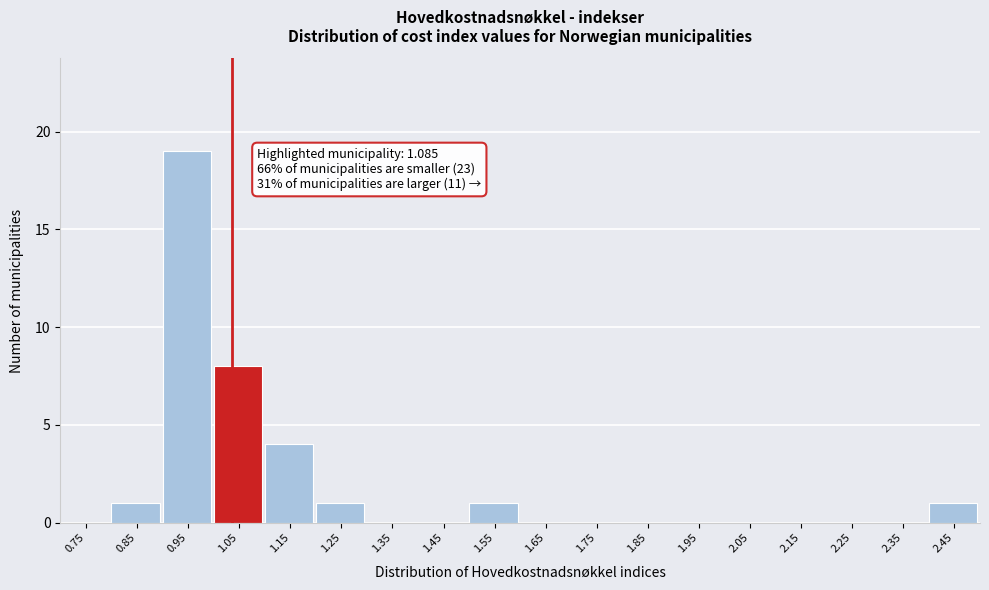

Reading right to left, extract all data points from this chart.

2.45=1	2.35=0	2.25=0	2.15=0	2.05=0	1.95=0	1.85=0	1.75=0	1.65=0	1.55=1	1.45=0	1.35=0	1.25=1	1.15=4	1.05=8	0.95=19	0.85=1	0.75=0